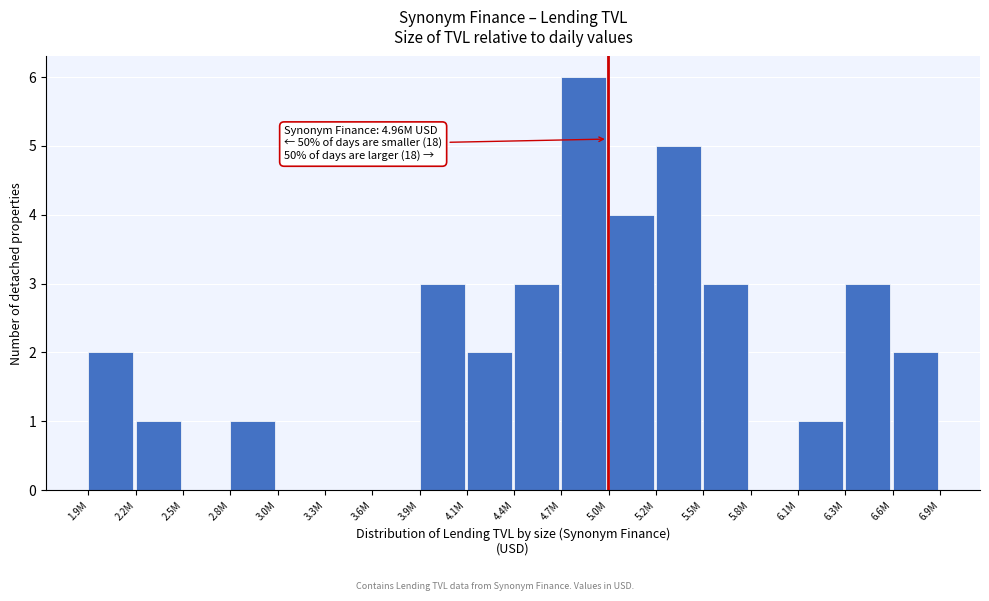

Reading right to left, extract all data points from this chart.

6.6M=2	6.3M=3	6.1M=1	5.8M=0	5.5M=3	5.2M=5	5.0M=4	4.7M=6	4.4M=3	4.1M=2	3.9M=3	3.6M=0	3.3M=0	3.0M=0	2.8M=1	2.5M=0	2.2M=1	1.9M=2